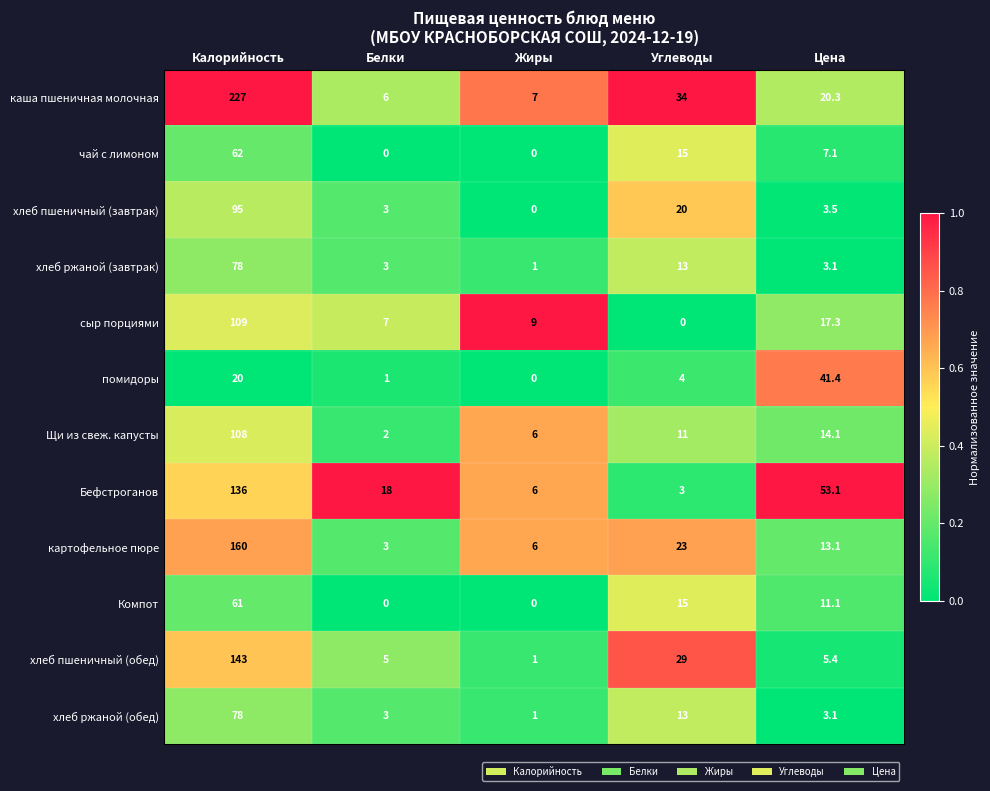

What is the sum of all хлеб пшеничный (обед) values?

183.4